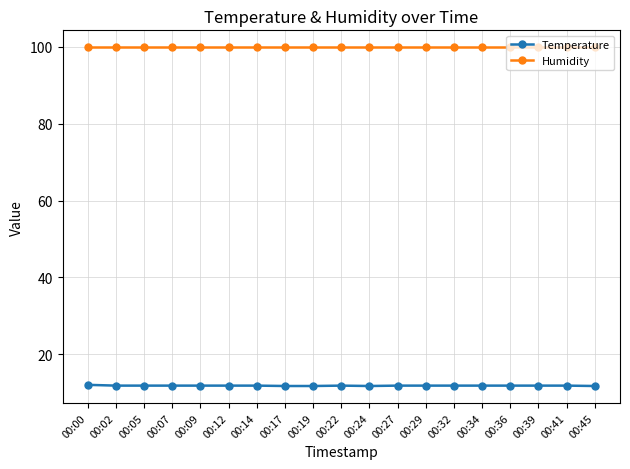

At how many categories does at least one series exceed 45?

19